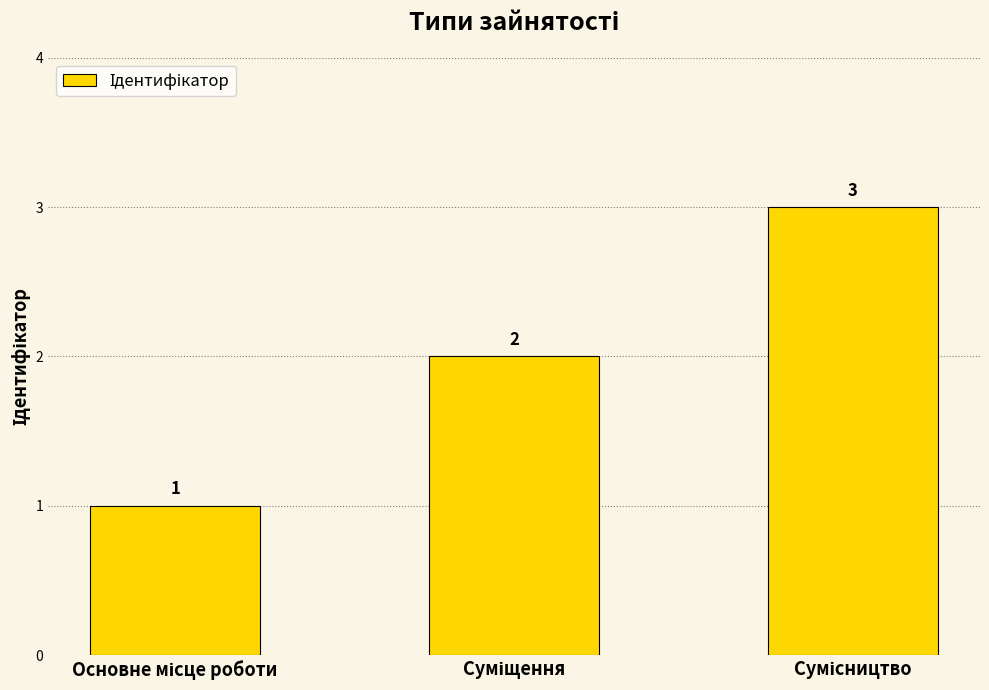

What is the value of the 3rd bar from the left?

3